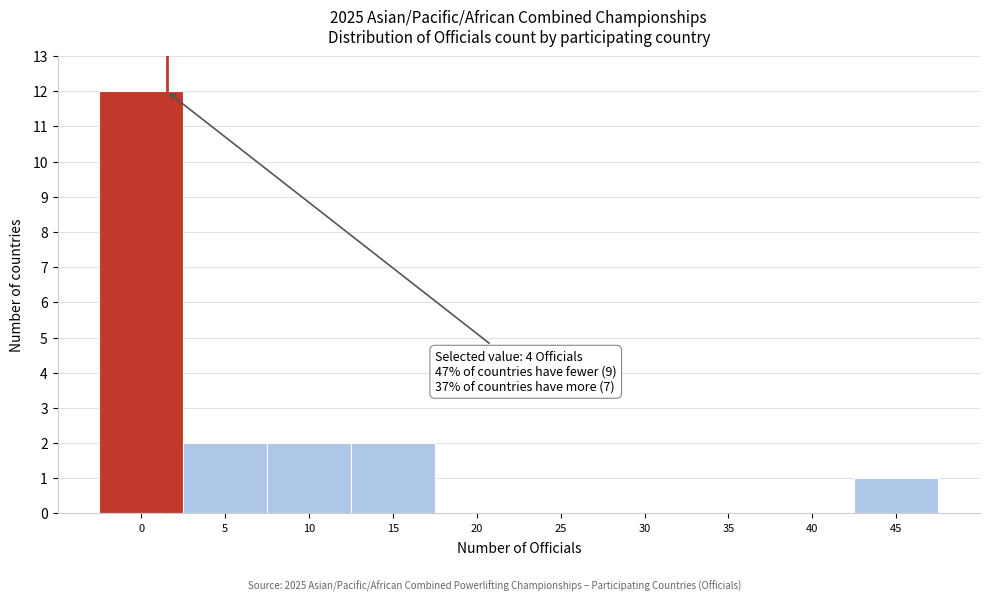

Reading right to left, extract all data points from this chart.

45=1	40=0	35=0	30=0	25=0	20=0	15=2	10=2	5=2	0=12